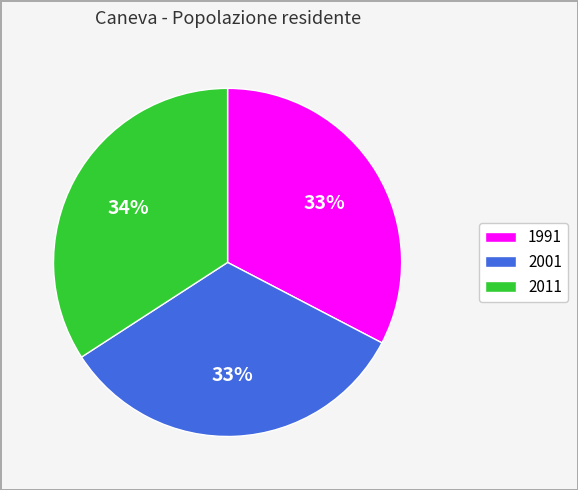

To the nearest percent, what portion does 2001 represent?

33%